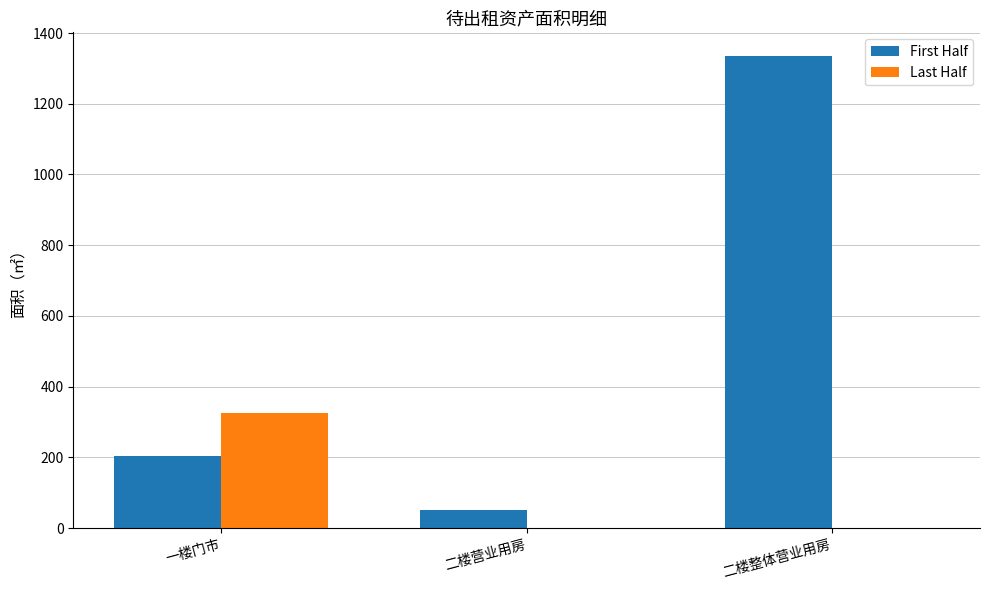

Is it true that First Half equals 50.0 at 二楼营业用房?

True